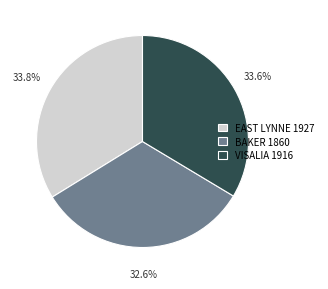

What percentage do VISALIA 1916 and EAST LYNNE 1927 together represent?

67.4%